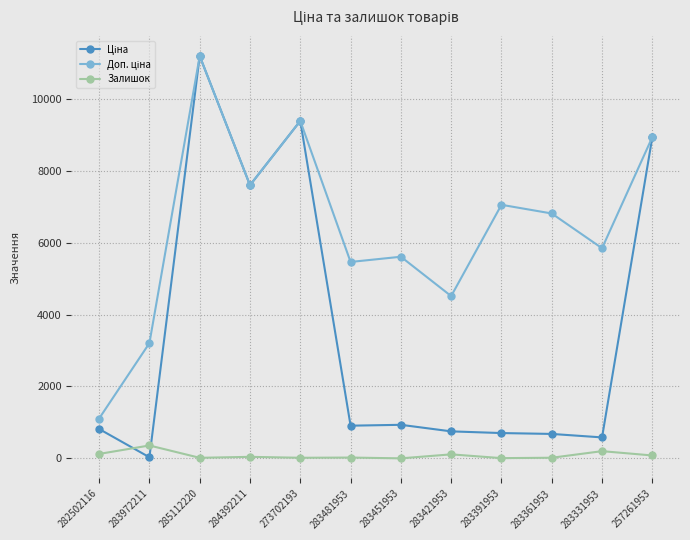

At which category is the sum across all series the highest?

285112220